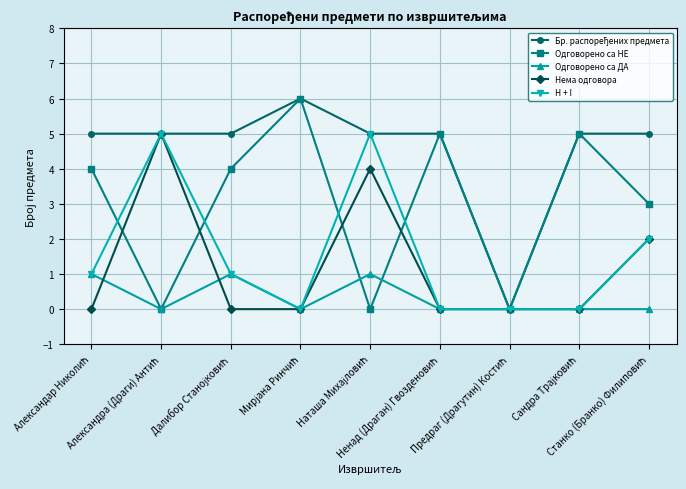

What is the maximum value for Одговорено са НЕ?

6